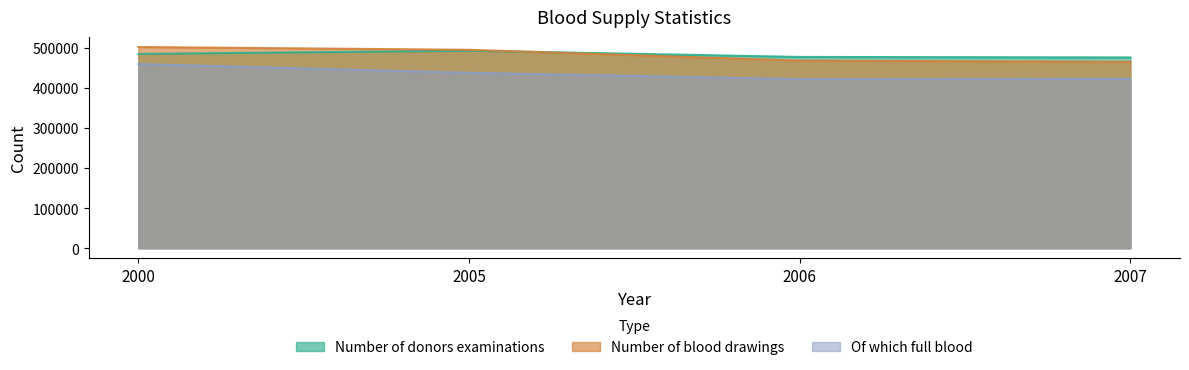

At which label is Of which full blood closest to 440136?

2005